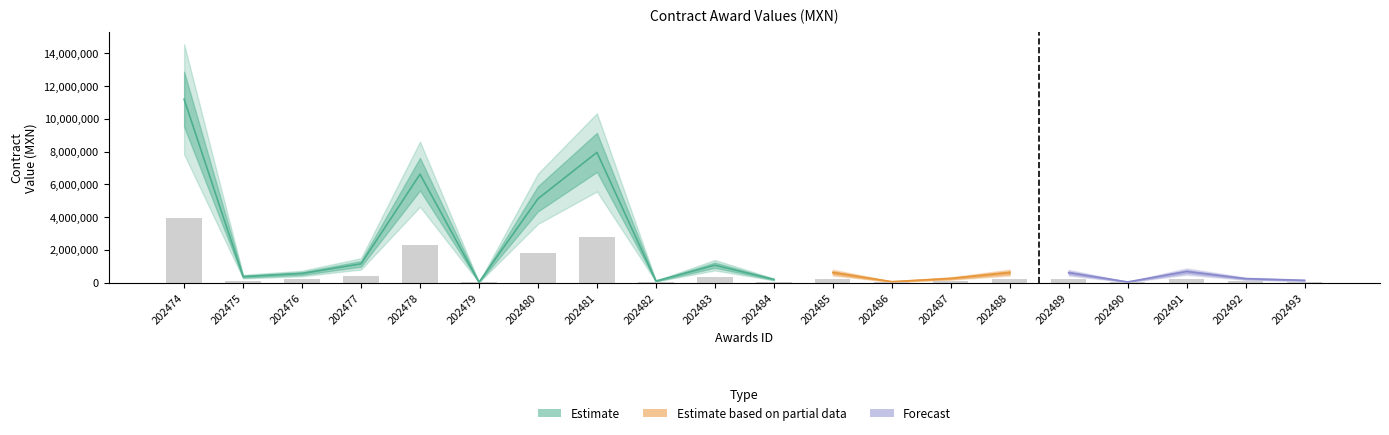

List the labels in order of value, smallest first.

202479, 202490, 202486, 202482, 202493, 202484, 202492, 202487, 202475, 202476, 202489, 202485, 202488, 202491, 202483, 202477, 202480, 202478, 202481, 202474